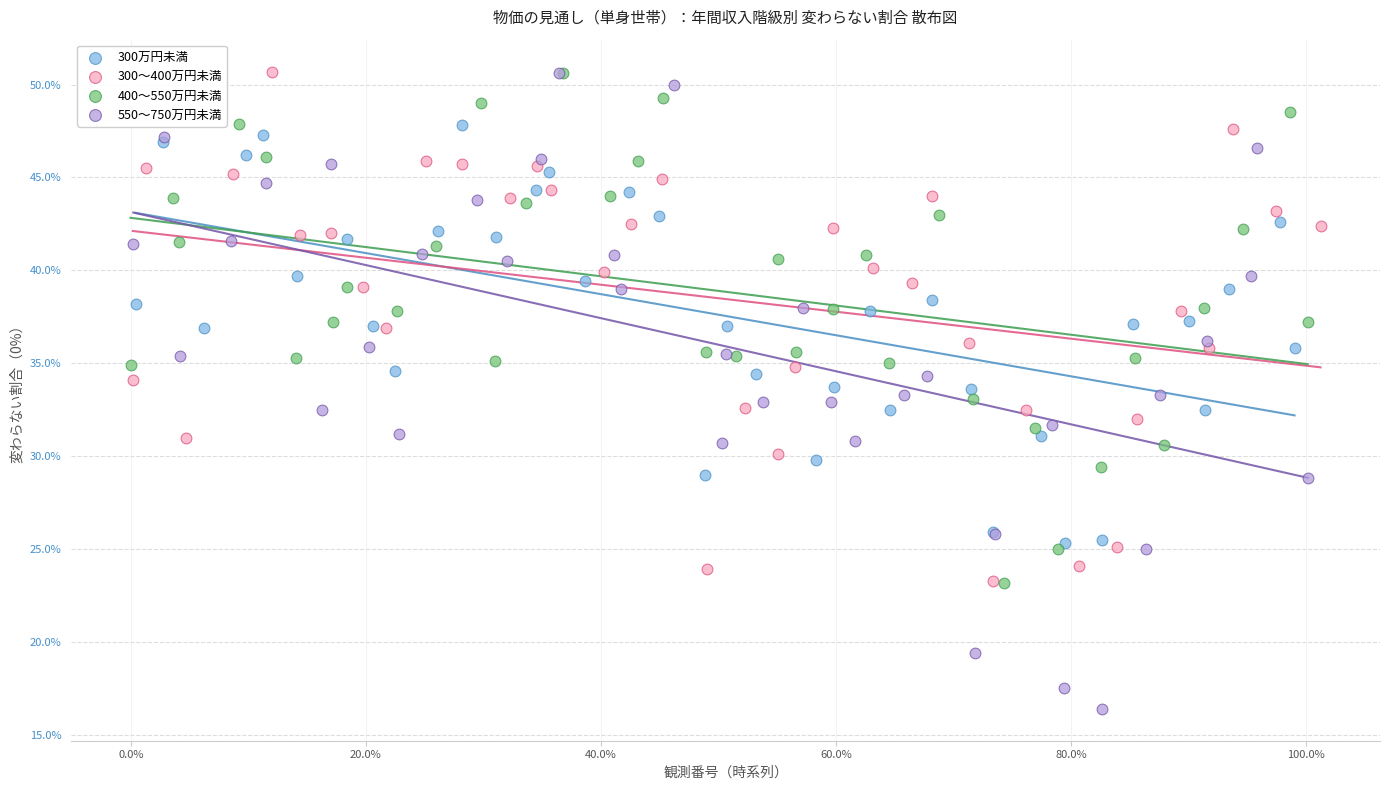

What are all the series names shown in the legend?

300万円未満, 300～400万円未満, 400～550万円未満, 550～750万円未満